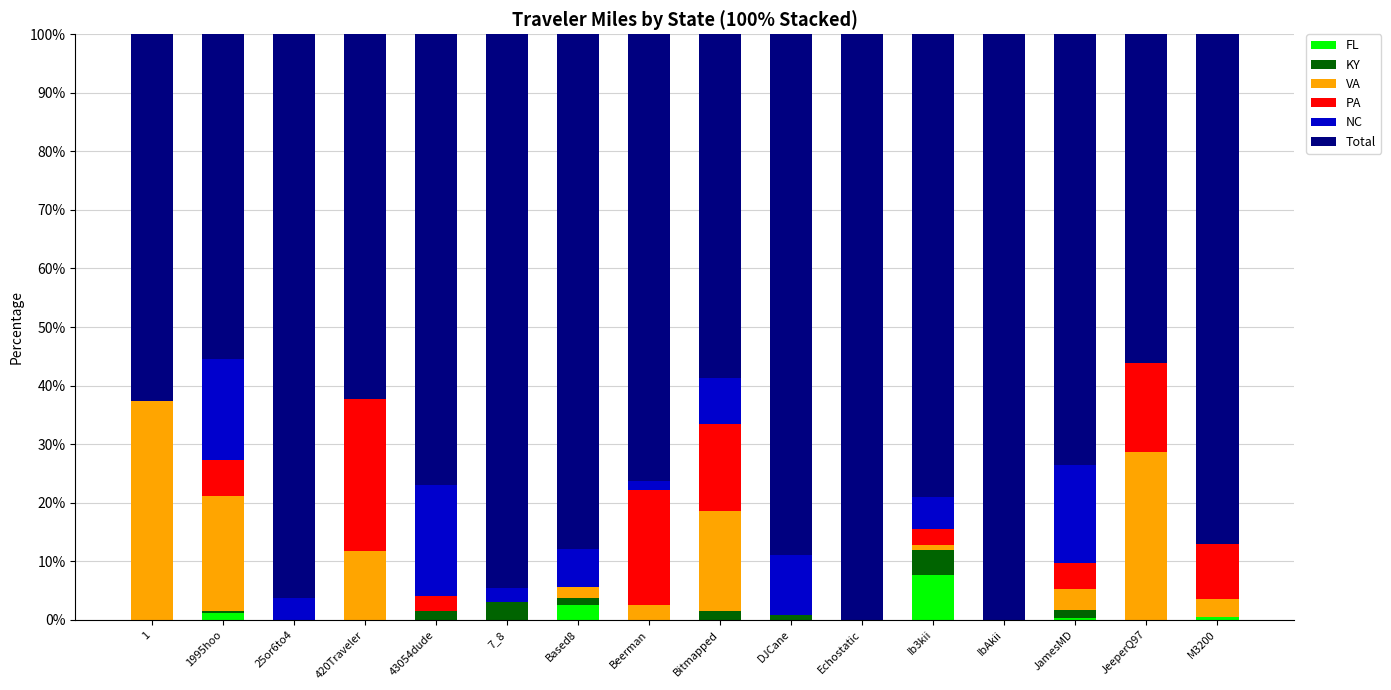

What is the highest value of the FL series?

7.6